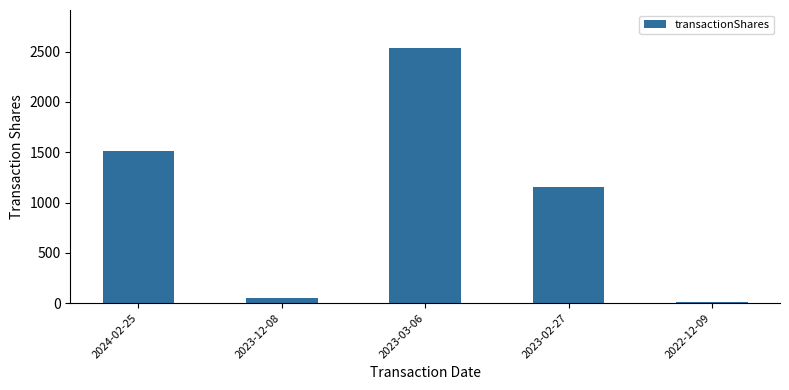

What is the difference between the second highest and second lowest values?

1467